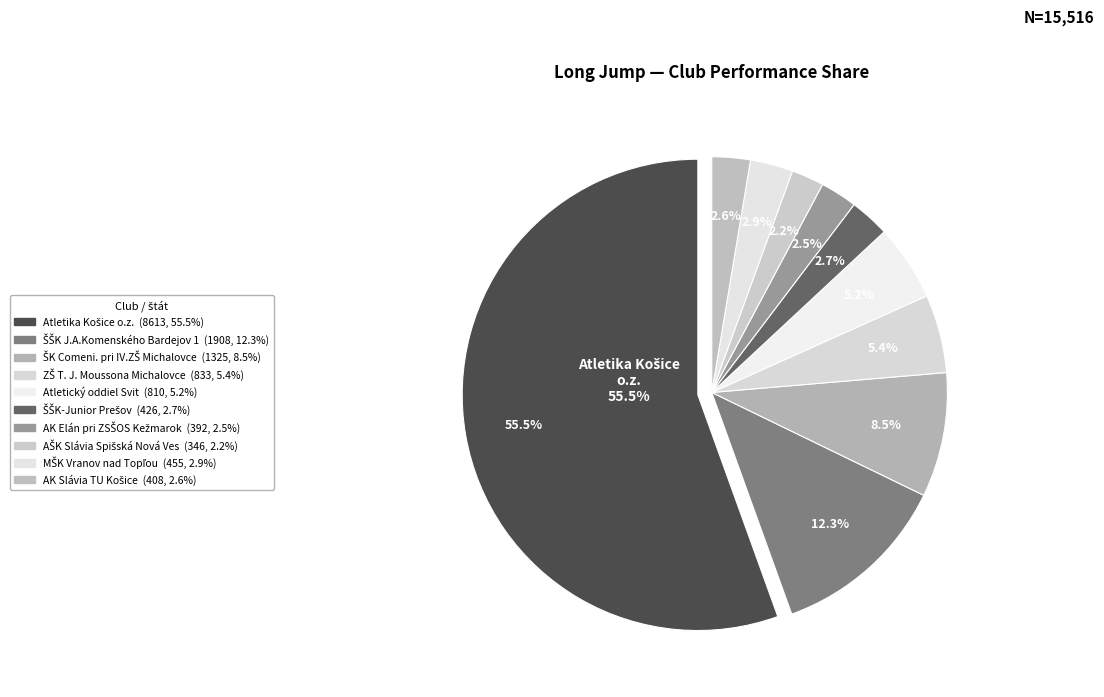

What is the largest slice in the pie chart?

Atletika Košice o.z.